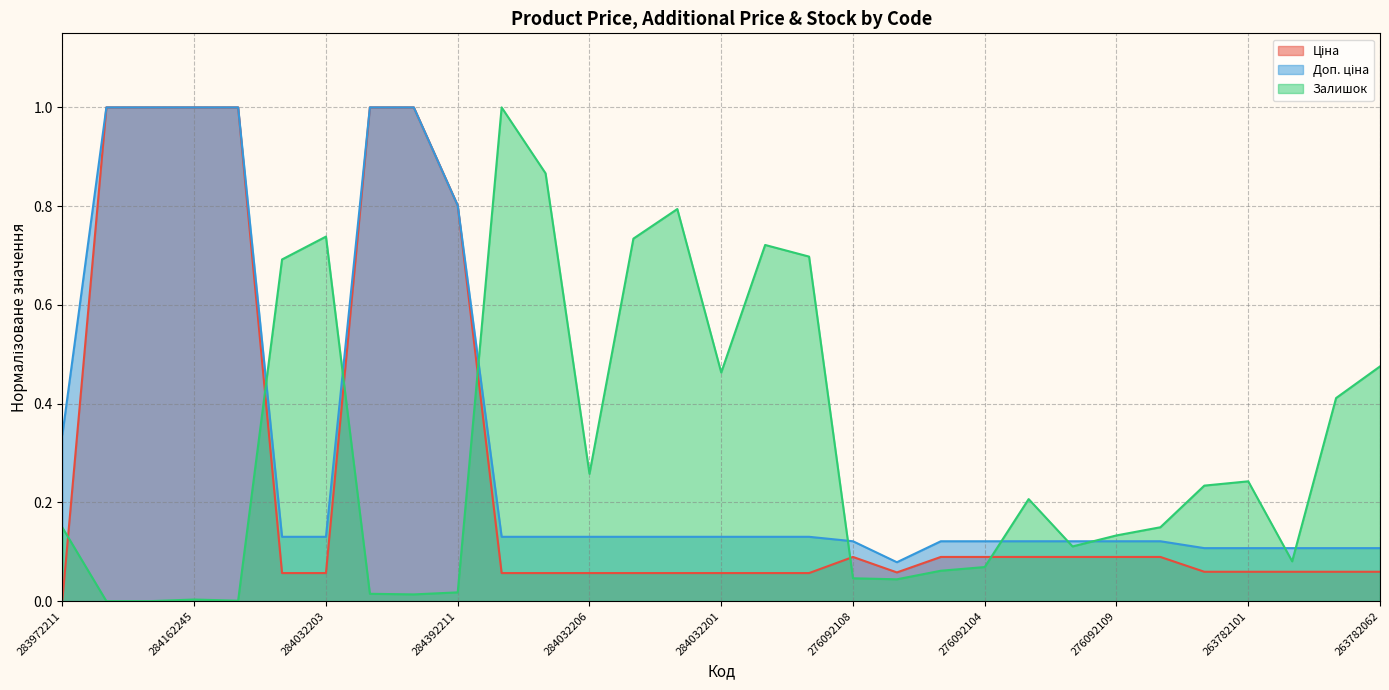

What is the highest value of the Залишок series?

1.0